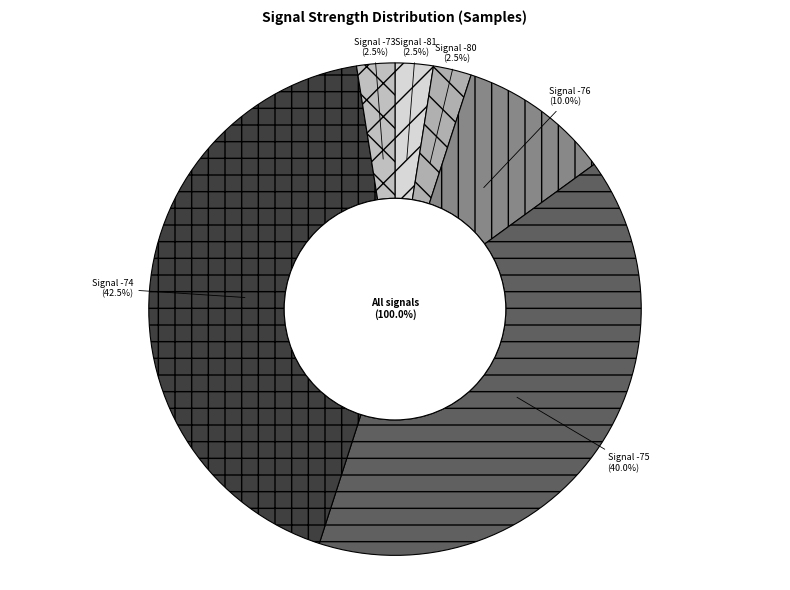

Is it true that 27 is 16% of the pie?

False